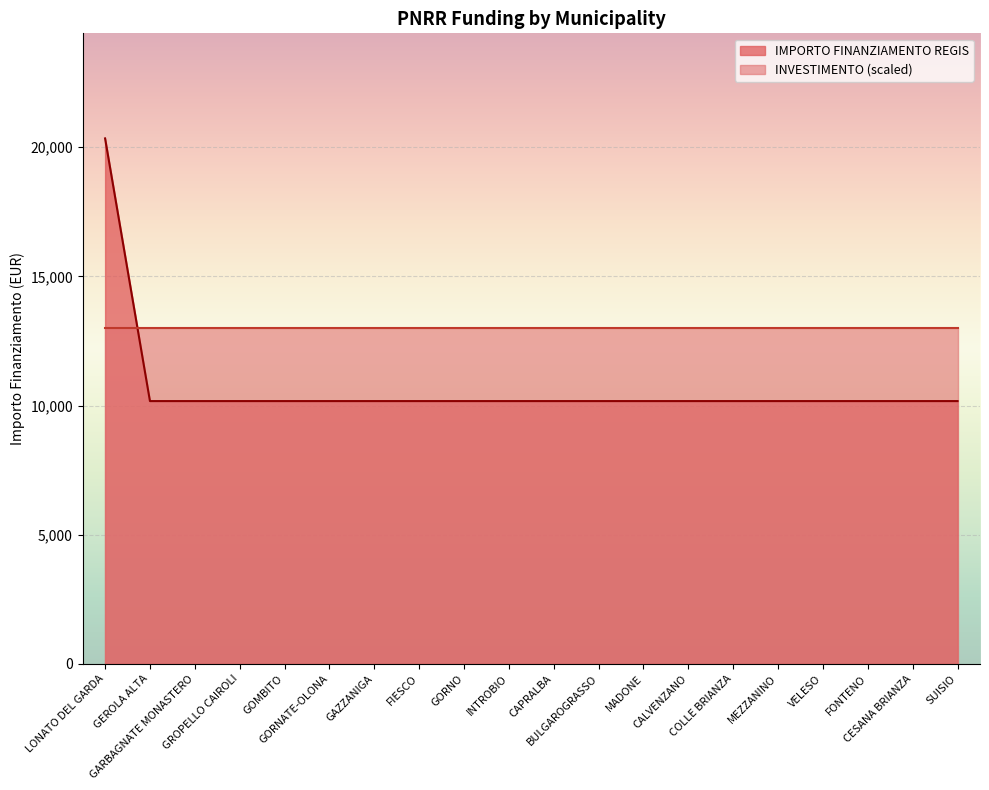

Count the number of data series in this chart.

2